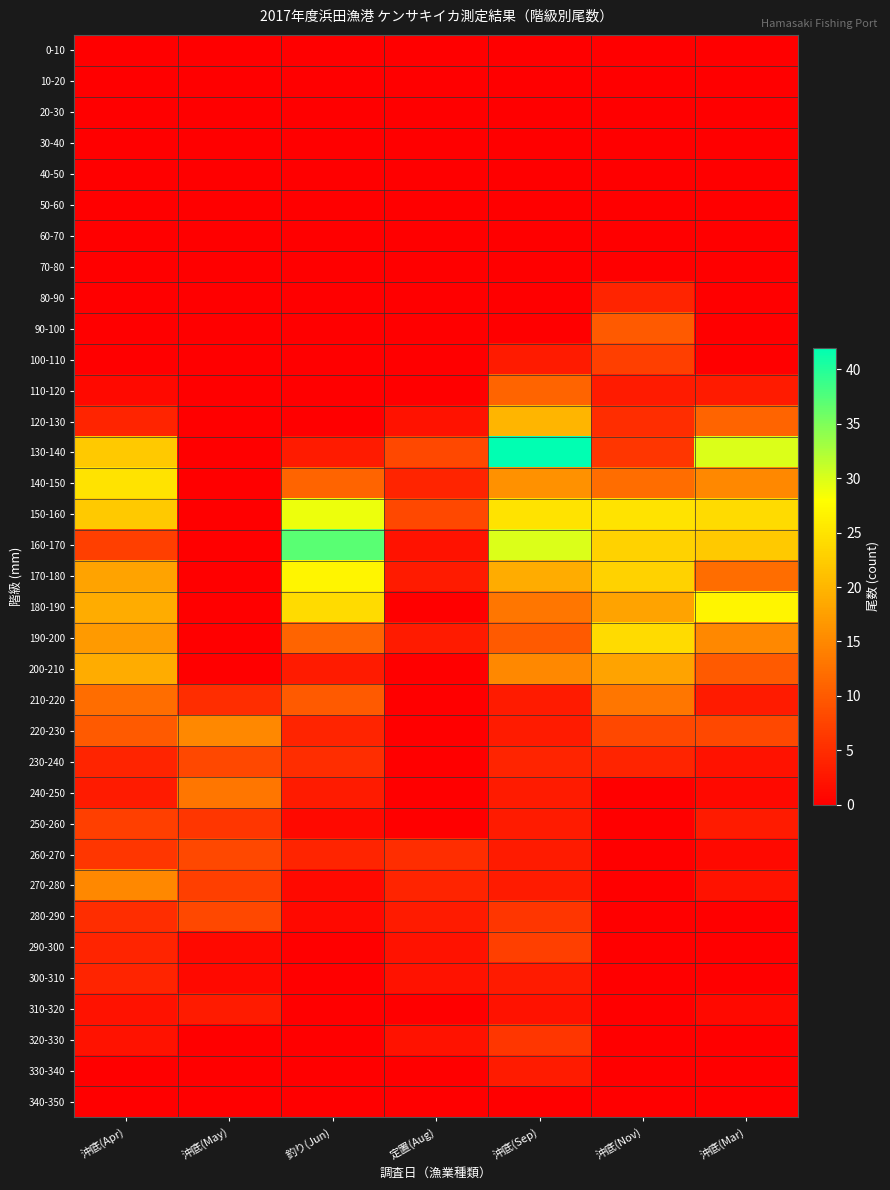

Which label corresponds to the largest value in the chart?

沖底(Sep)